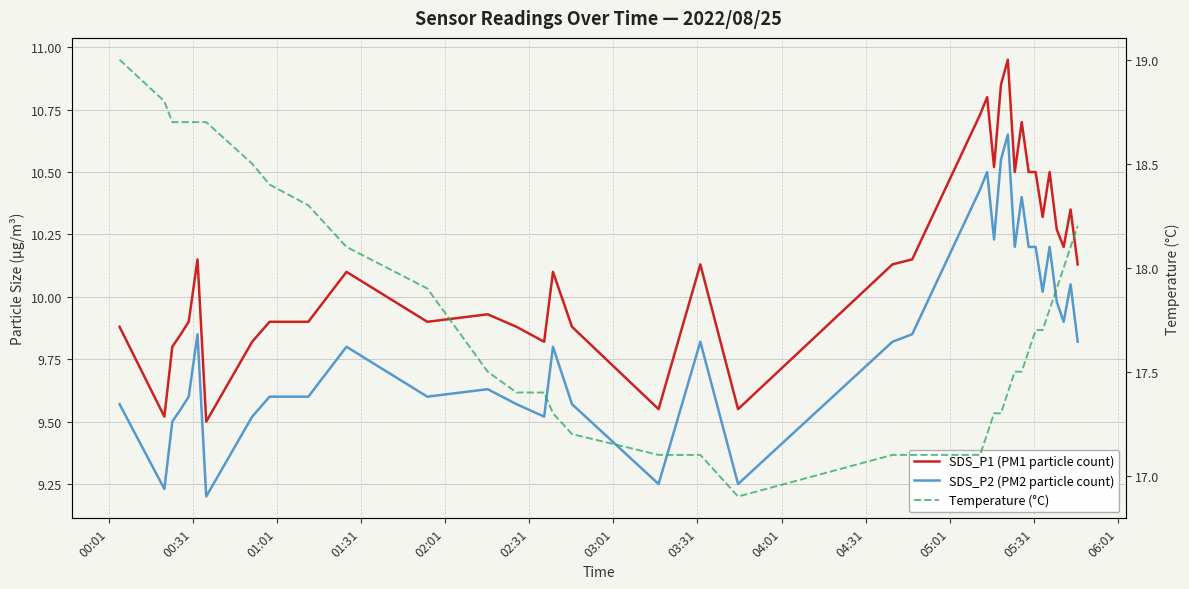

Is the value of Temperature (°C) at 21 greater than the value of SDS_P1 (PM1 particle count) at 22?

Yes